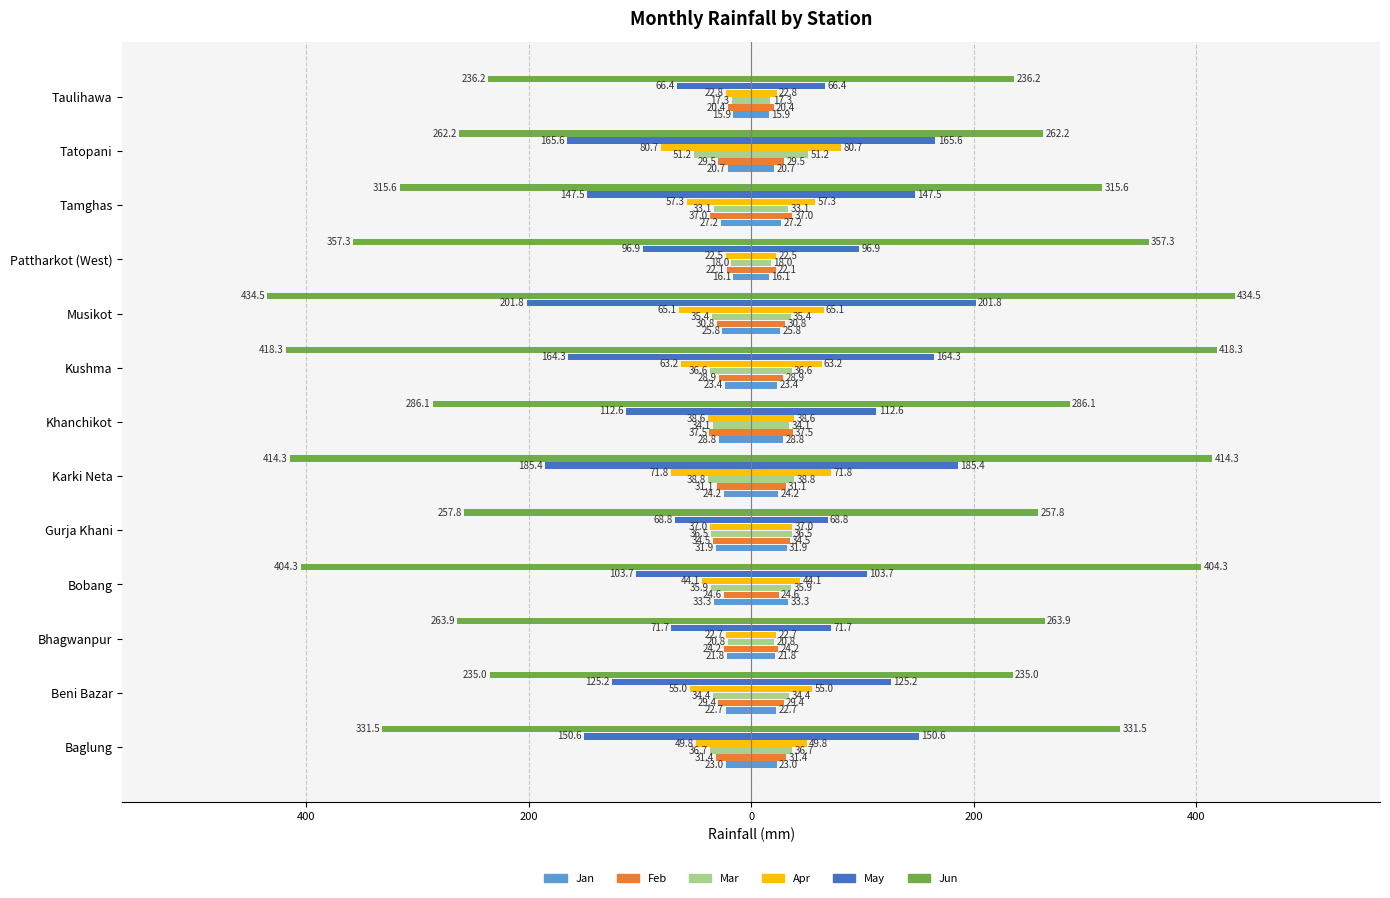

What is the value of the Jun bar at the 13th from the left?

-236.2